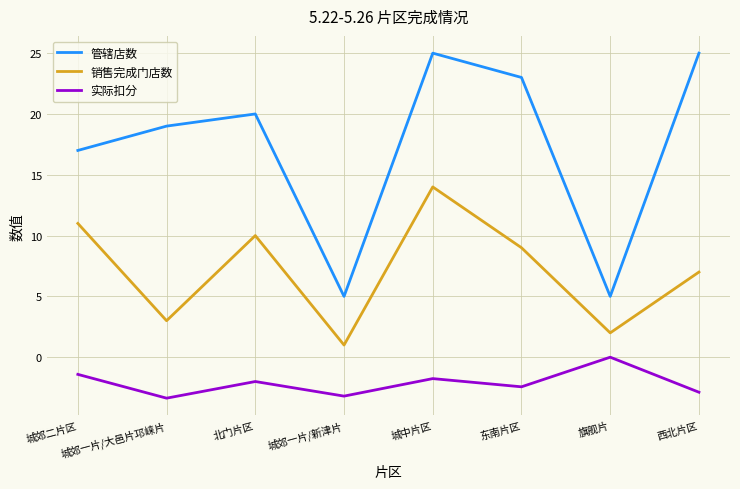

Where does the 销售完成门店数 series first go above 9?

城郊二片区